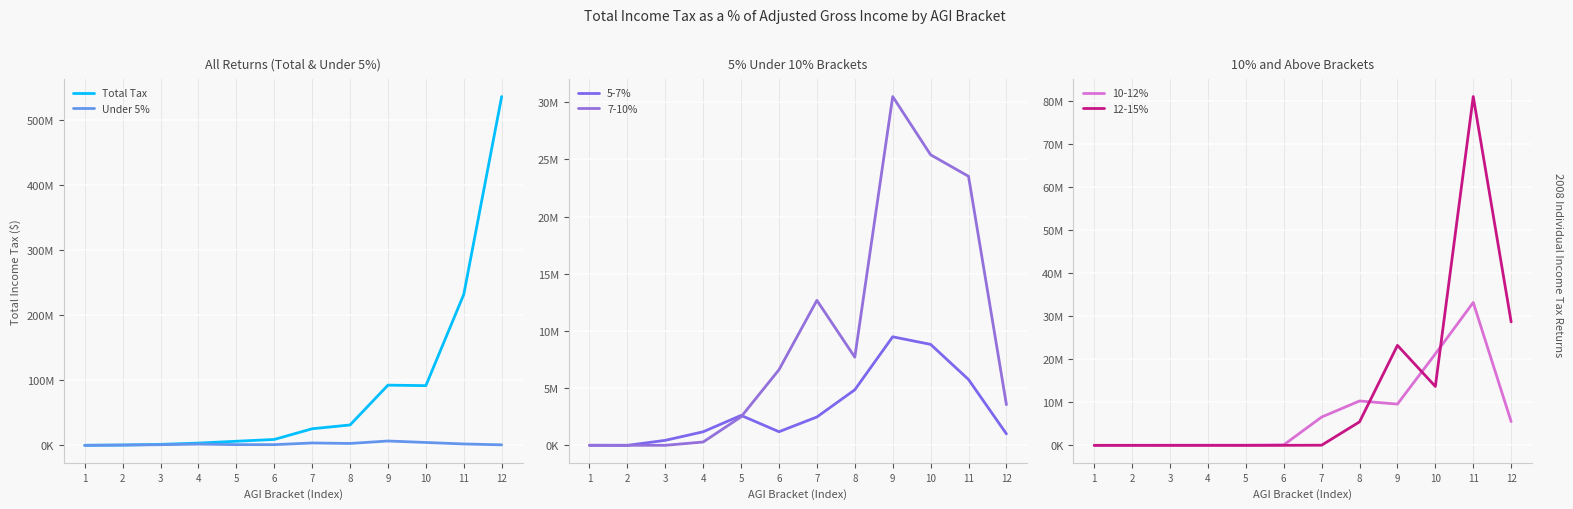

True or false: Under 5% has a value of 2934823 at 8.

True